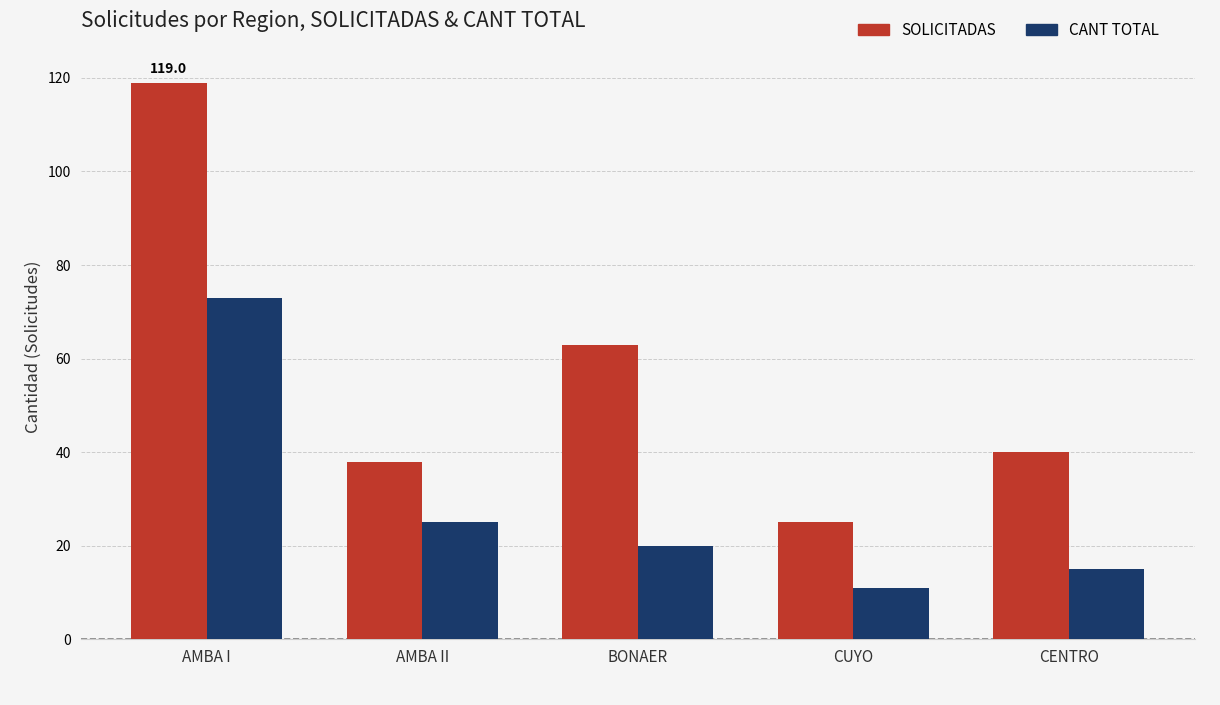

What is the lowest value of the SOLICITADAS series?

25